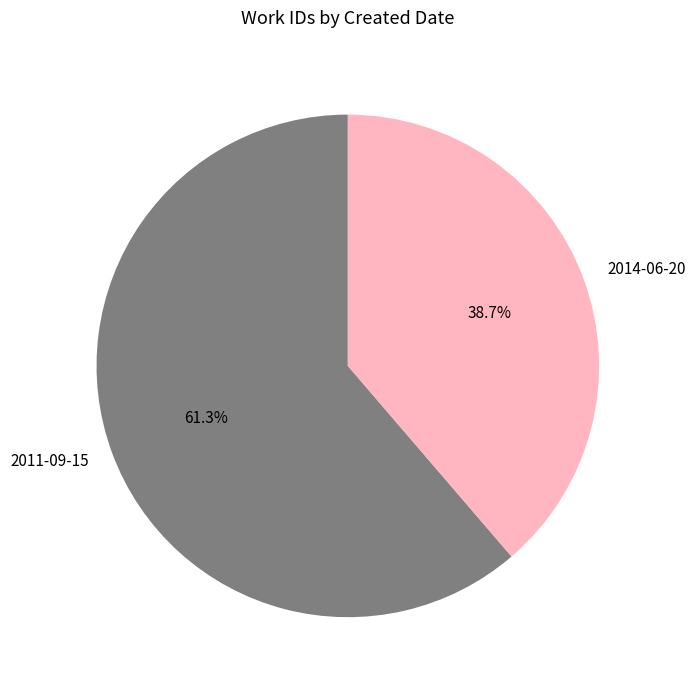

Approximately how many times larger is the value at 2011-09-15 compared to 2014-06-20?

1.6